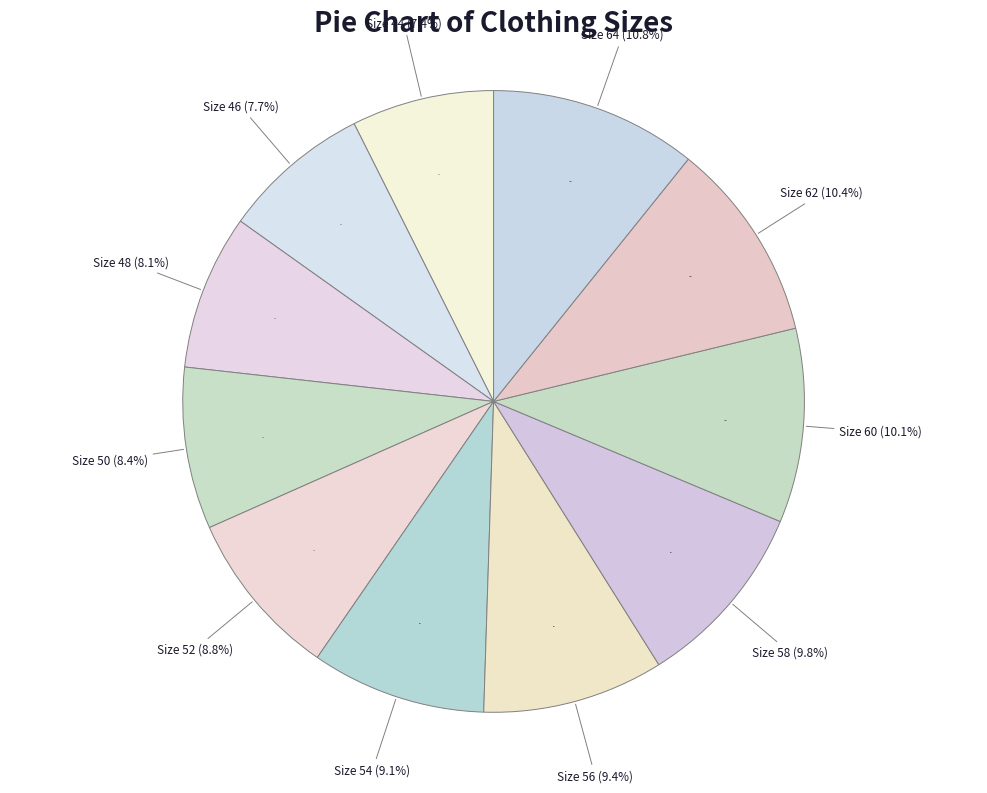

To the nearest percent, what is the average slice percentage?

9%